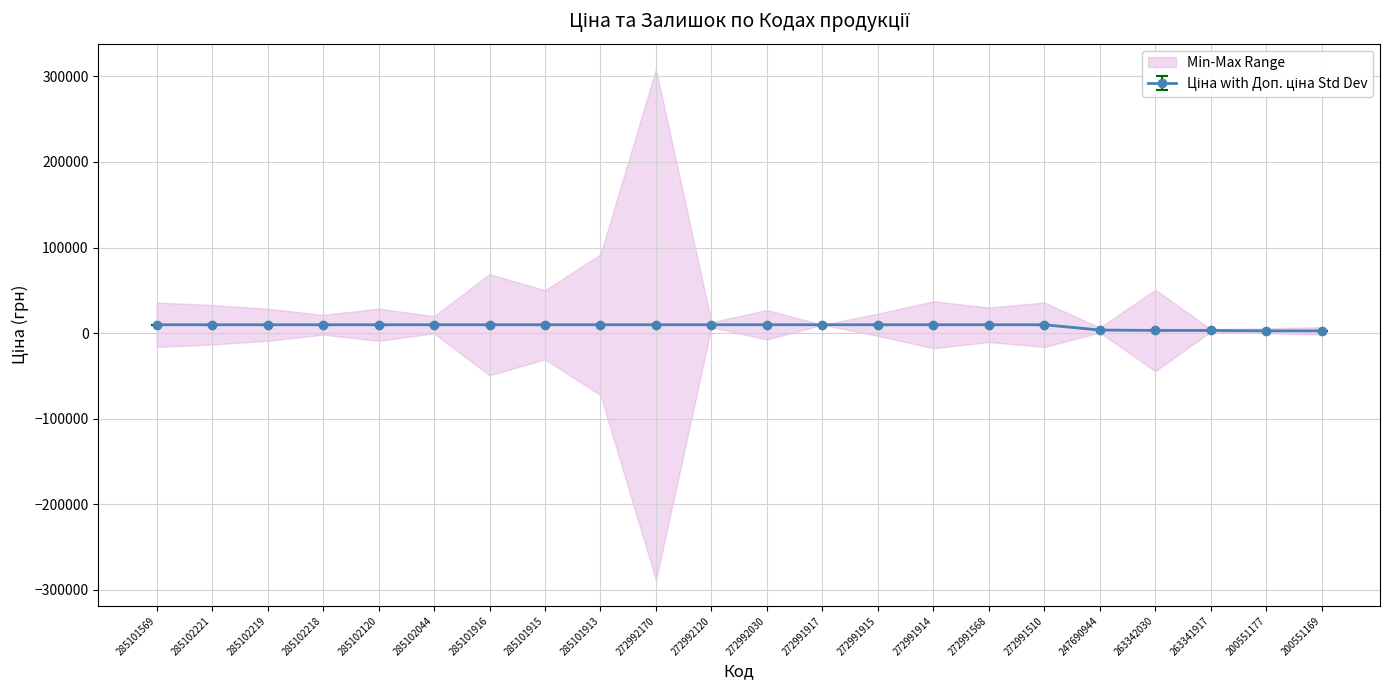

What is the difference between the maximum and minimum values in the Доп. ціна series?

7142.9